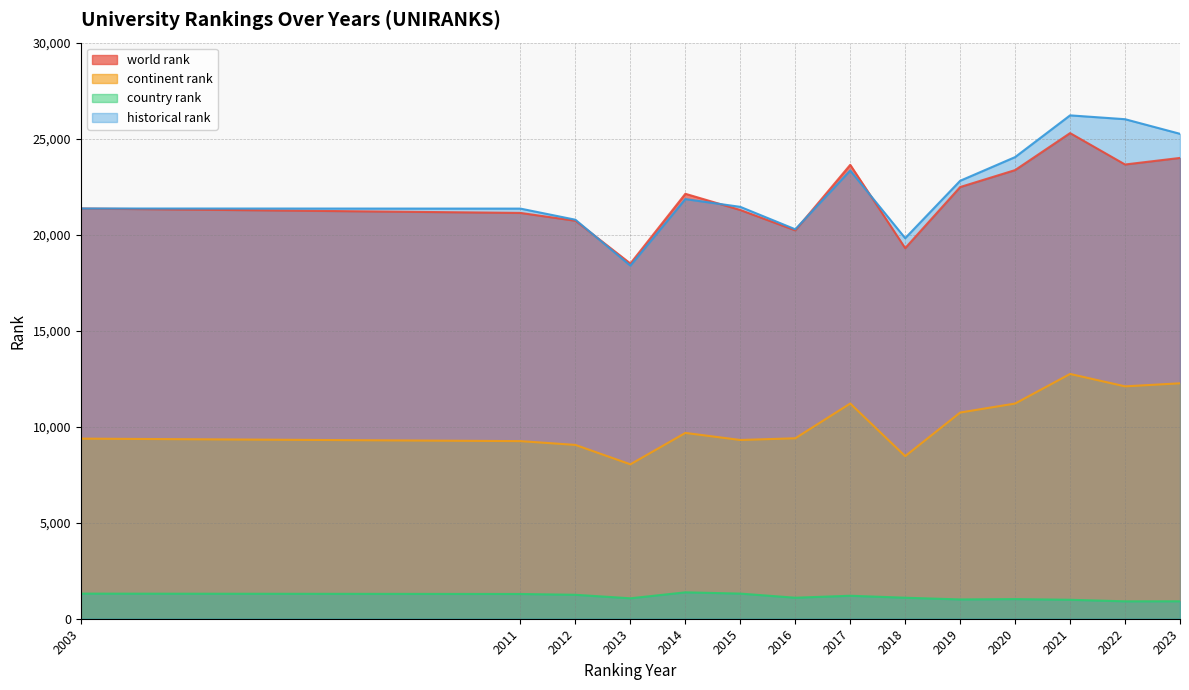

Does the chart have visible grid lines?

Yes